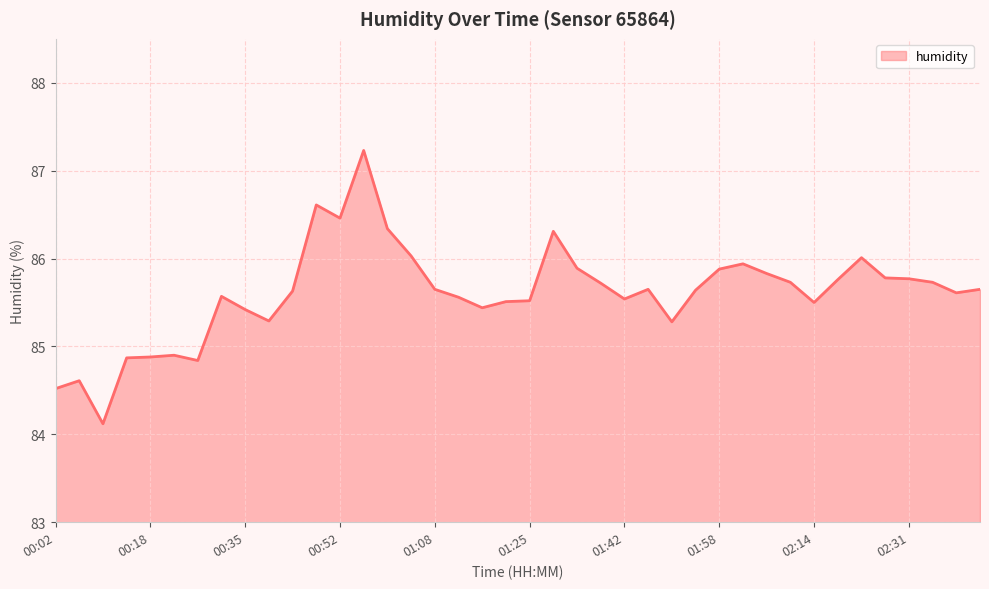

What is the maximum value shown in the chart?

87.2